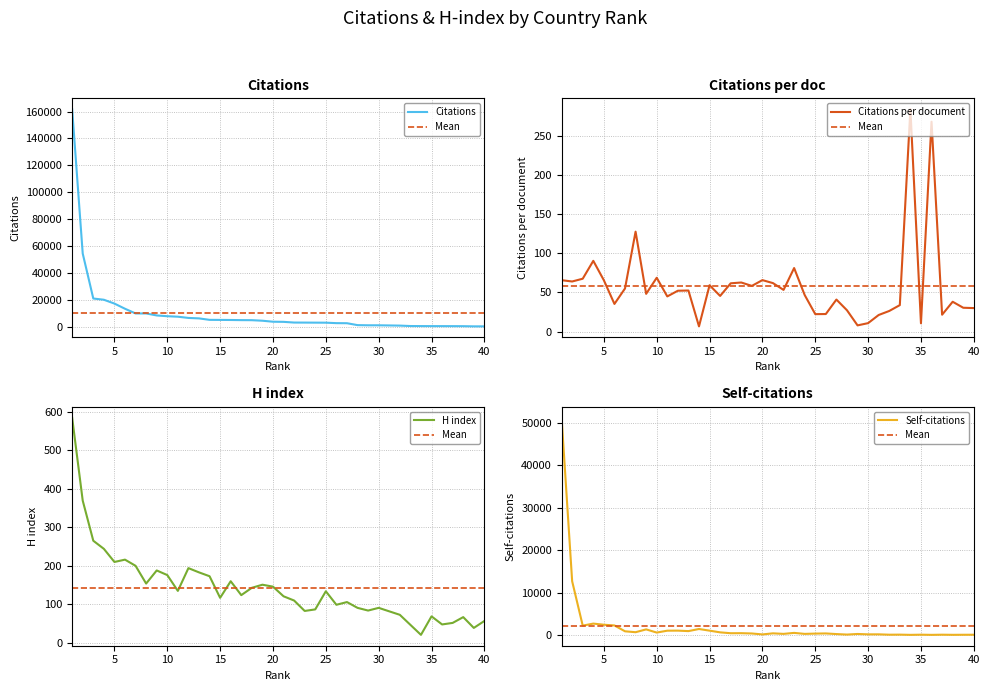

Where is the first local minimum for H index?

5